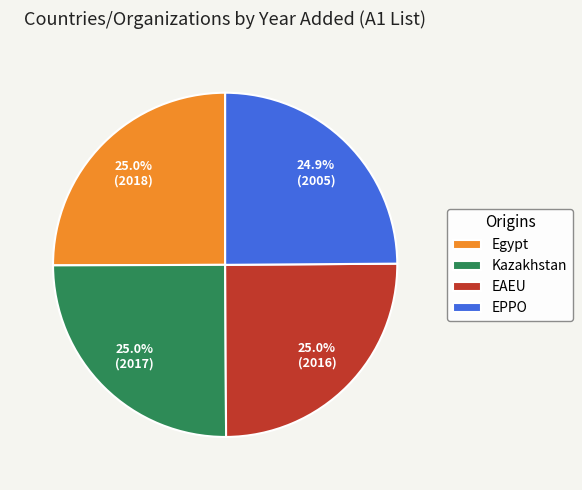

Is there any slice that represents more than half of the pie?

No